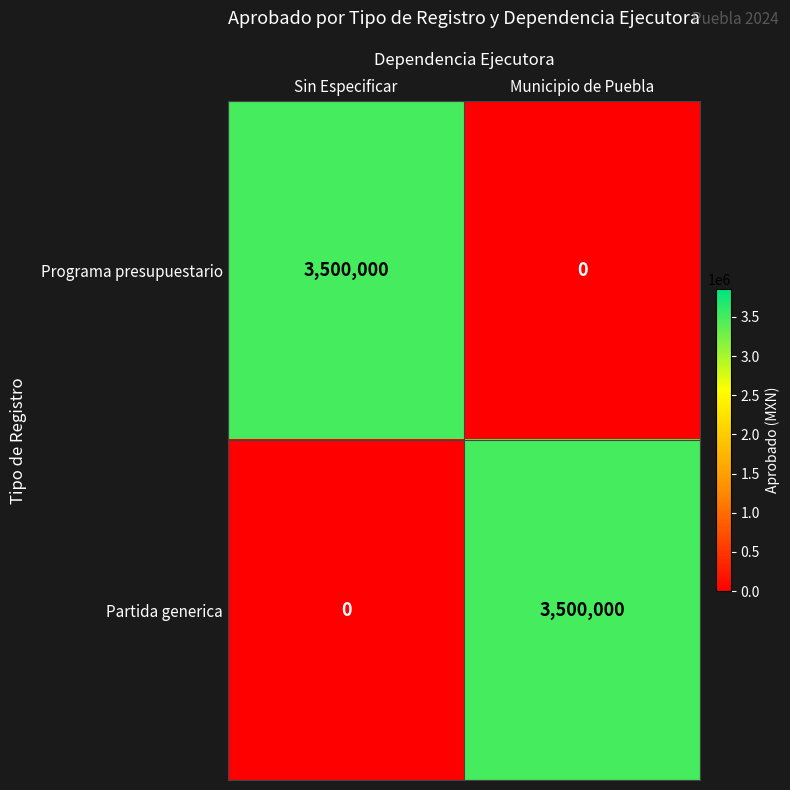

What is the sum of the Partida generica values at Municipio de Puebla and Sin Especificar?

3500000